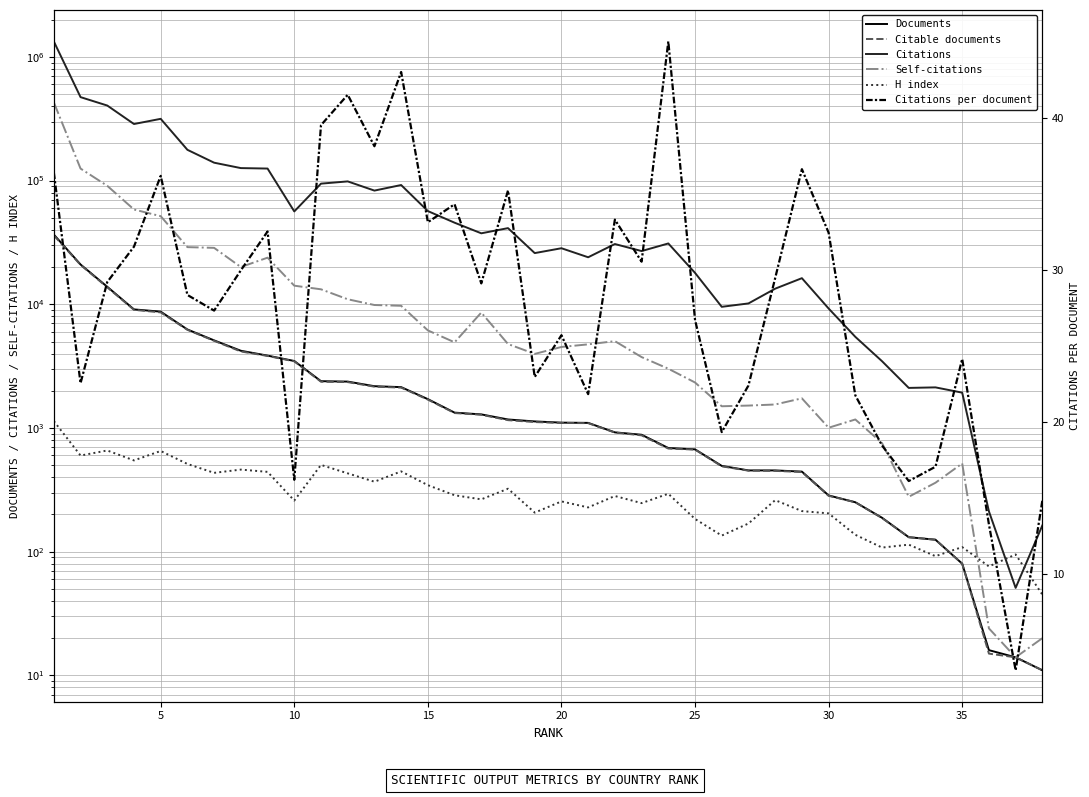

Rank the series at 25 from lowest to highest value.

Citations per document, H index, Citable documents, Documents, Self-citations, Citations